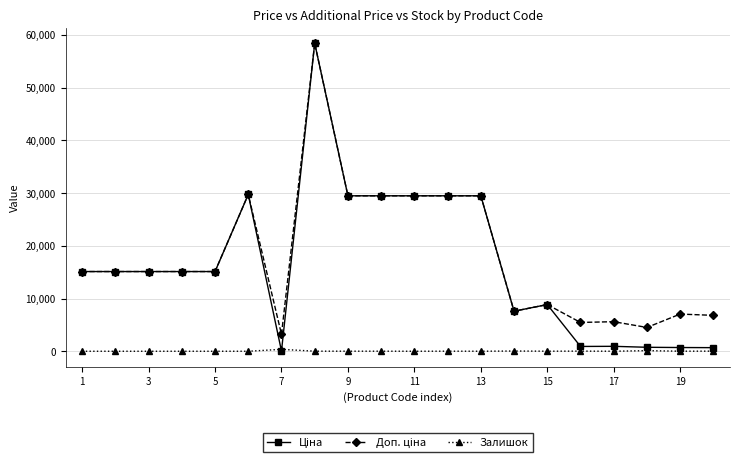

What is the maximum value shown in the chart?

58426.5